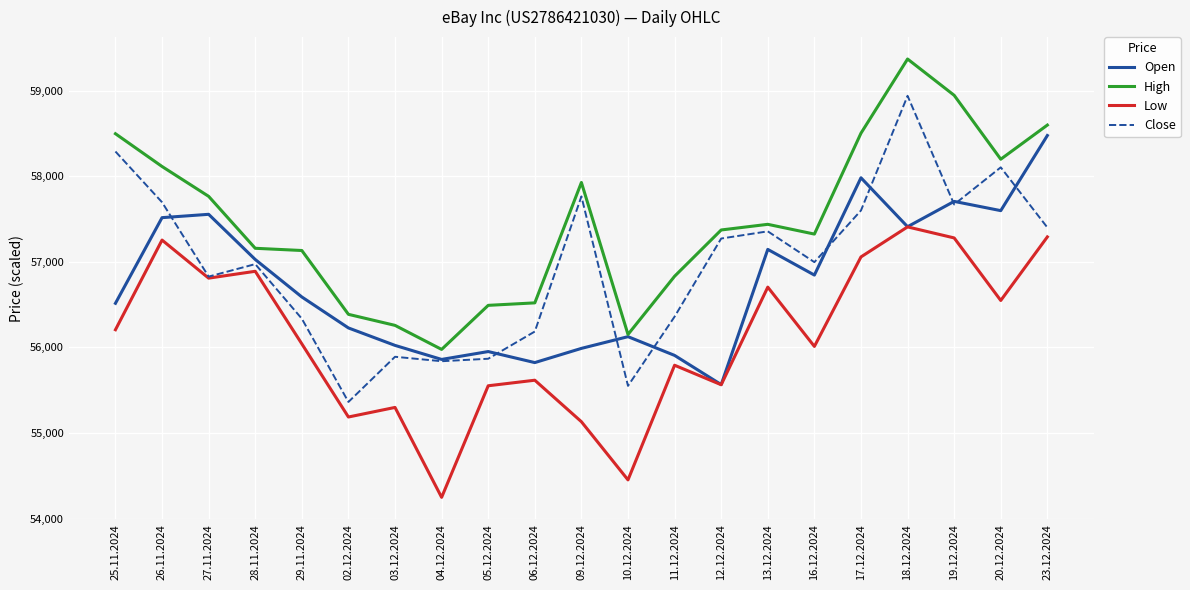

True or false: Low and High intersect in this chart.

False